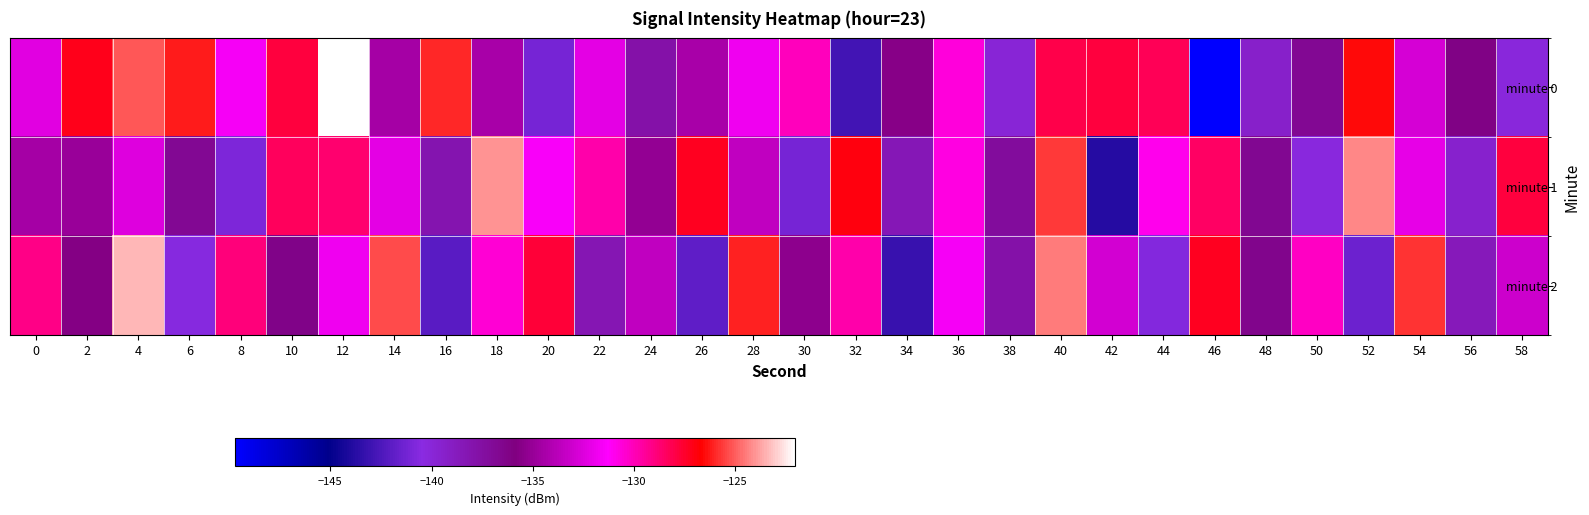

Reading left to right, list all the values displayed in this chart.

minute 0: 0=-132.4	2=-127.2	4=-125.1	6=-126.2	8=-131.6	10=-127.9	12=-122.0	14=-134.5	16=-126.0	18=-134.4	20=-141.1	22=-132.3	24=-137.8	26=-134.4	28=-131.8	30=-130.1	32=-142.8	34=-135.6	36=-130.6	38=-140.0	40=-128.1	42=-127.8	44=-128.2	46=-149.7	48=-139.4	50=-136.8	52=-126.6	54=-132.7	56=-136.2	58=-140.2
minute 1: 0=-134.5	2=-134.9	4=-132.5	6=-136.8	8=-140.9	10=-128.4	12=-128.7	14=-132.2	16=-138.1	18=-124.0	20=-131.5	22=-129.8	24=-135.2	26=-127.3	28=-133.6	30=-141.1	32=-126.9	34=-138.4	36=-130.7	38=-137.2	40=-125.6	42=-143.8	44=-131.0	46=-128.5	48=-136.7	50=-140.3	52=-124.2	54=-132.1	56=-139.5	58=-127.8
minute 2: 0=-129.1	2=-135.7	4=-123.4	6=-140.6	8=-128.9	10=-136.2	12=-131.8	14=-125.3	16=-142.1	18=-130.5	20=-127.7	22=-138.3	24=-133.6	26=-141.9	28=-126.1	30=-135.4	32=-129.8	34=-143.2	36=-131.6	38=-137.8	40=-124.5	42=-132.9	44=-140.7	46=-127.3	48=-136.5	50=-130.2	52=-141.4	54=-125.8	56=-138.6	58=-133.1